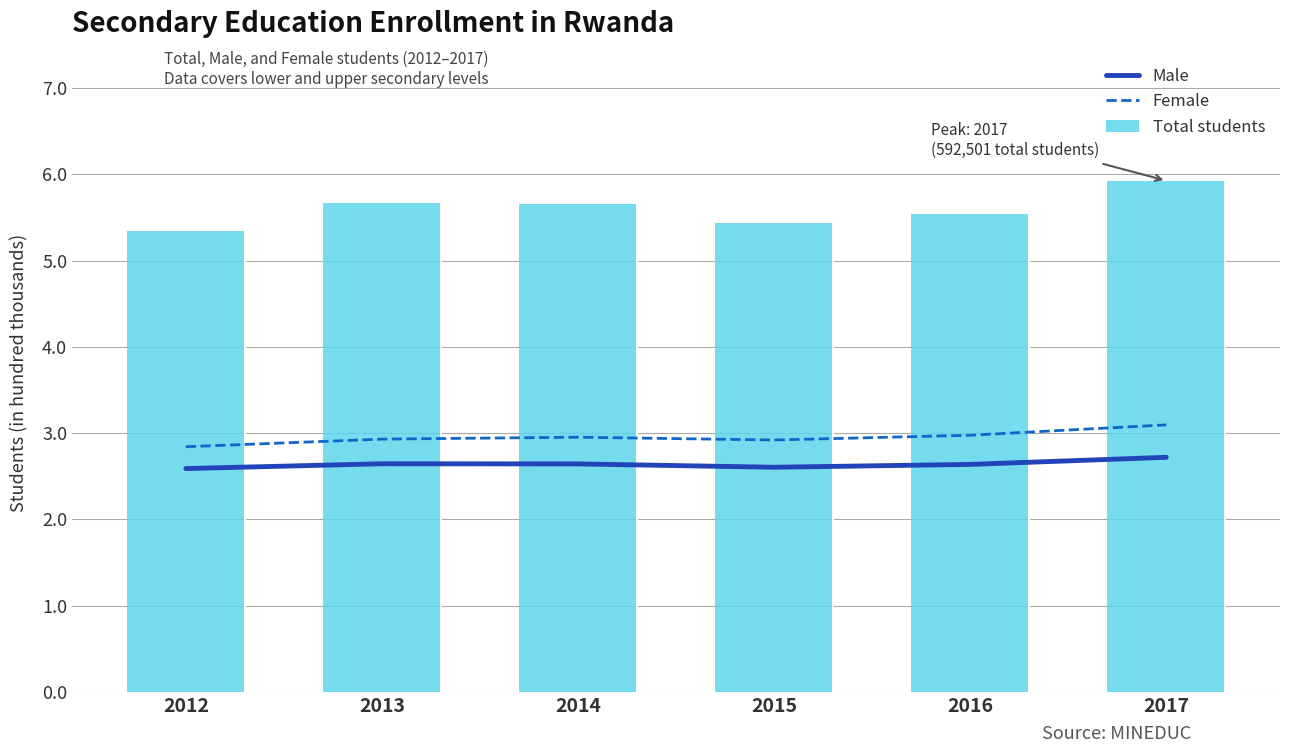

What are all the series names shown in the legend?

Male, Female, Total students